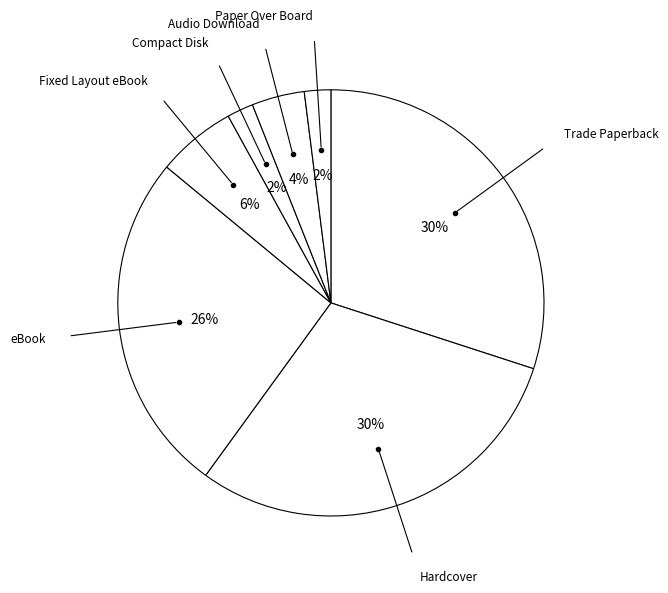

How many slices are in this pie chart?

7